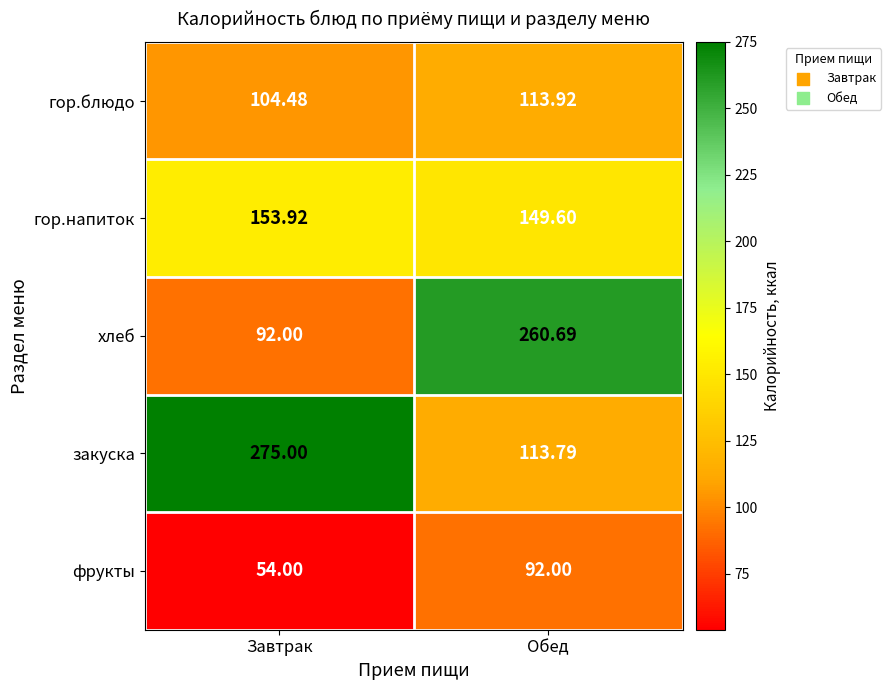

Rank the series at Завтрак from highest to lowest value.

закуска, гор.напиток, гор.блюдо, хлеб, фрукты